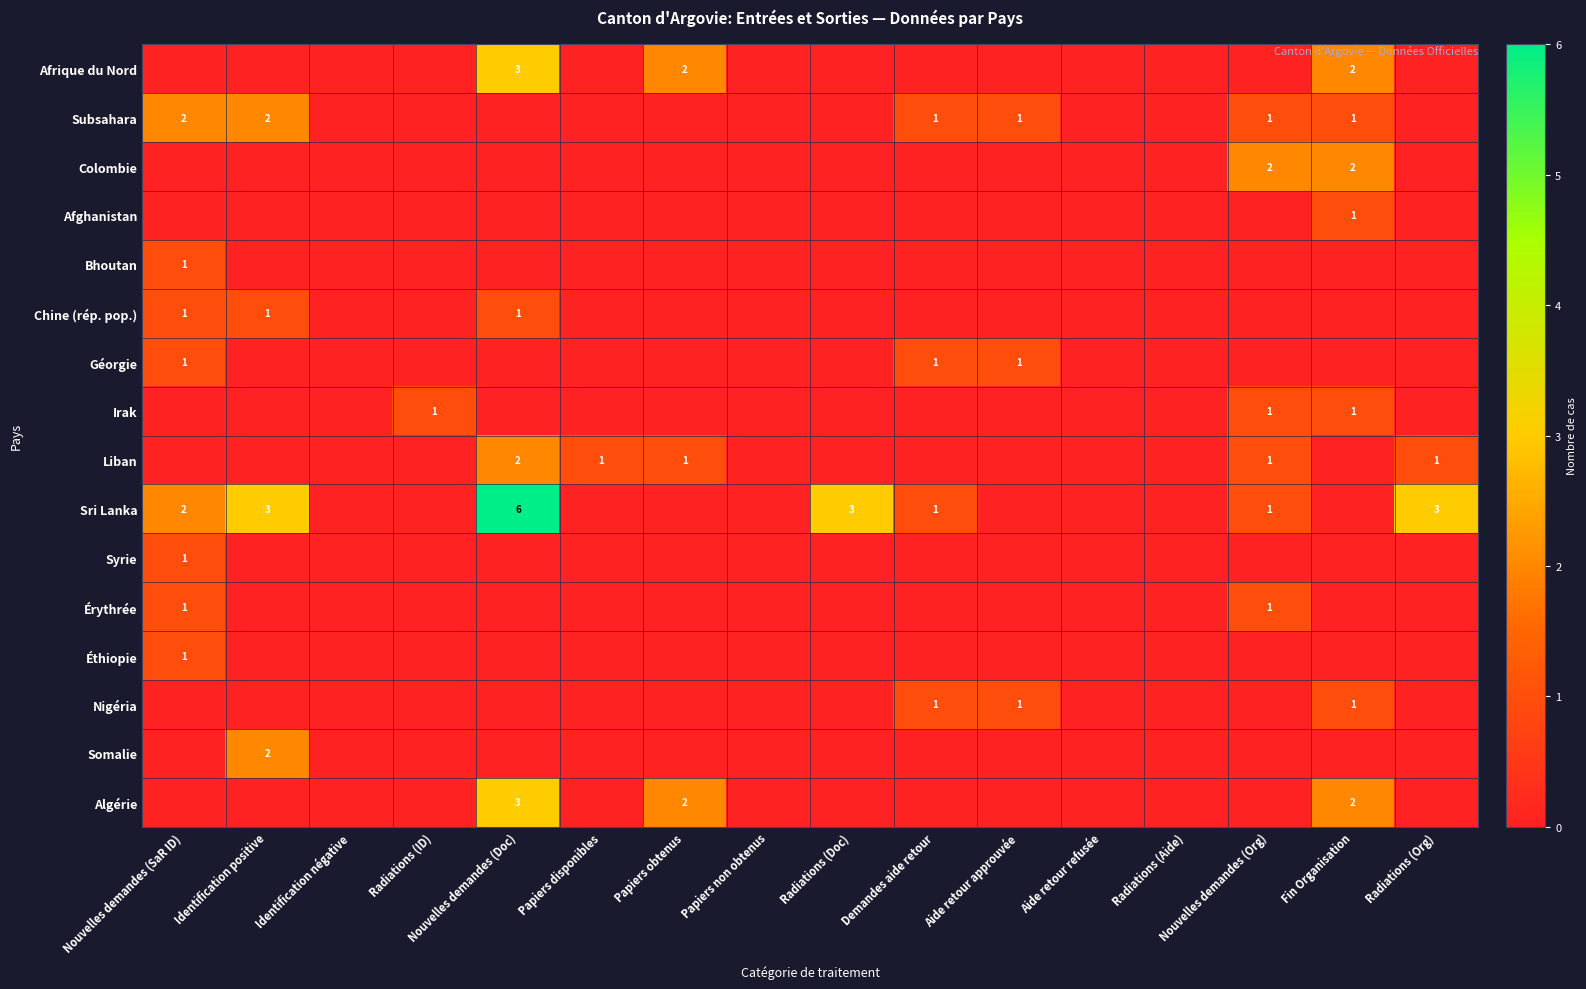

The Subsahara series shows 2 at Demandes aide retour. True or false?

False